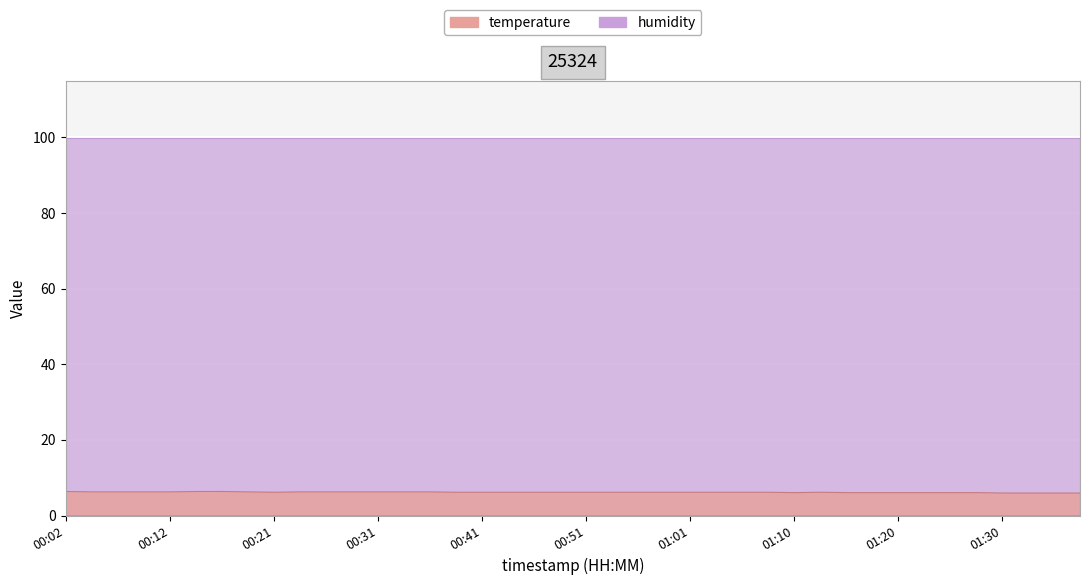

Reading left to right, what are all the values shown in this chart?

temperature: 00:02=6.5	00:04=6.4	00:07=6.4	00:09=6.4	00:12=6.4	00:14=6.5	00:17=6.5	00:19=6.4	00:21=6.3	00:24=6.4	00:26=6.4	00:29=6.4	00:31=6.4	00:34=6.4	00:36=6.4	00:39=6.3	00:41=6.3	00:44=6.3	00:46=6.3	00:48=6.3	00:51=6.3	00:53=6.3	00:56=6.3	00:58=6.3	01:01=6.3	01:03=6.3	01:05=6.3	01:08=6.3	01:10=6.2	01:13=6.3	01:15=6.2	01:18=6.2	01:20=6.2	01:23=6.2	01:25=6.2	01:27=6.2	01:30=6.1	01:32=6.1	01:35=6.1	01:37=6.1
humidity: 00:02=99.9	00:04=99.9	00:07=99.9	00:09=99.9	00:12=99.9	00:14=99.9	00:17=99.9	00:19=99.9	00:21=99.9	00:24=99.9	00:26=99.9	00:29=99.9	00:31=99.9	00:34=99.9	00:36=99.9	00:39=99.9	00:41=99.9	00:44=99.9	00:46=99.9	00:48=99.9	00:51=99.9	00:53=99.9	00:56=99.9	00:58=99.9	01:01=99.9	01:03=99.9	01:05=99.9	01:08=99.9	01:10=99.9	01:13=99.9	01:15=99.9	01:18=99.9	01:20=99.9	01:23=99.9	01:25=99.9	01:27=99.9	01:30=99.9	01:32=99.9	01:35=99.9	01:37=99.9